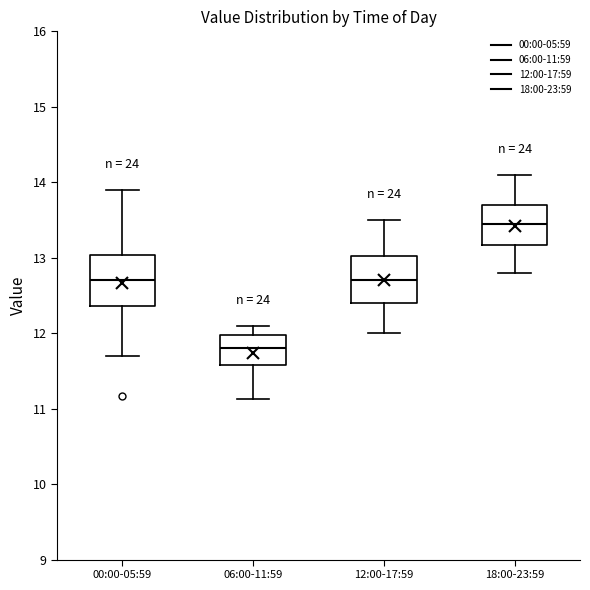

Which box's median line is the lowest?

06:00-11:59